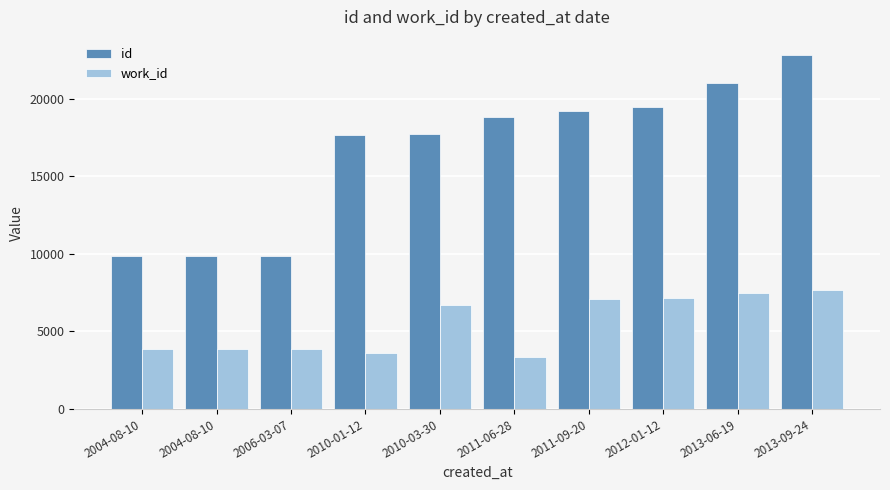

Are the bars grouped side by side (vs. stacked)?

Yes